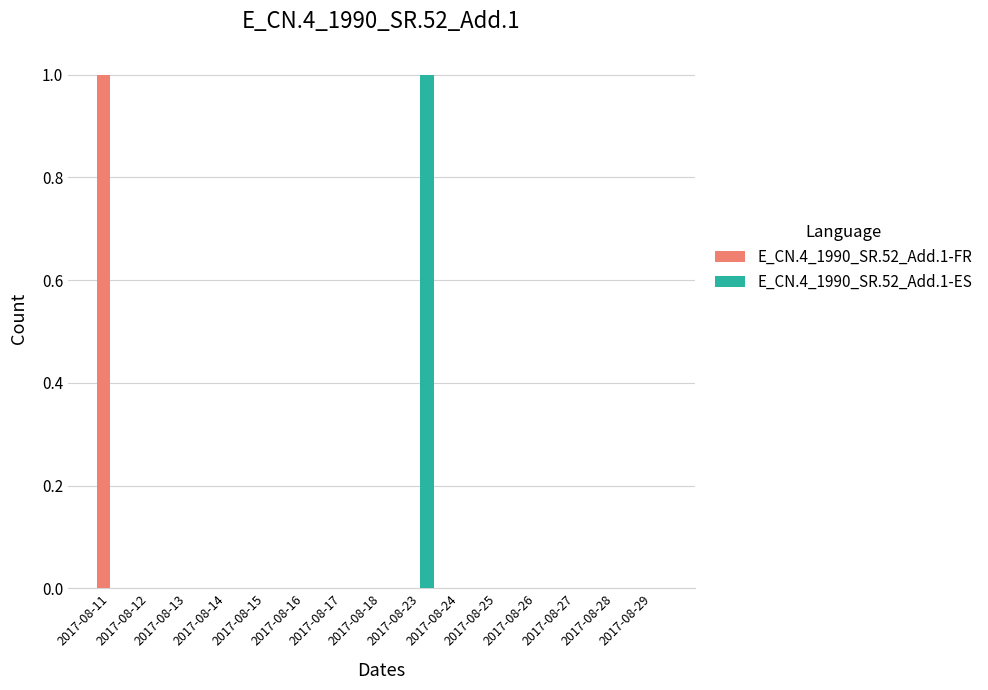

Between 2017-08-11 and 2017-08-13, which series saw the biggest shift?

E_CN.4_1990_SR.52_Add.1-FR